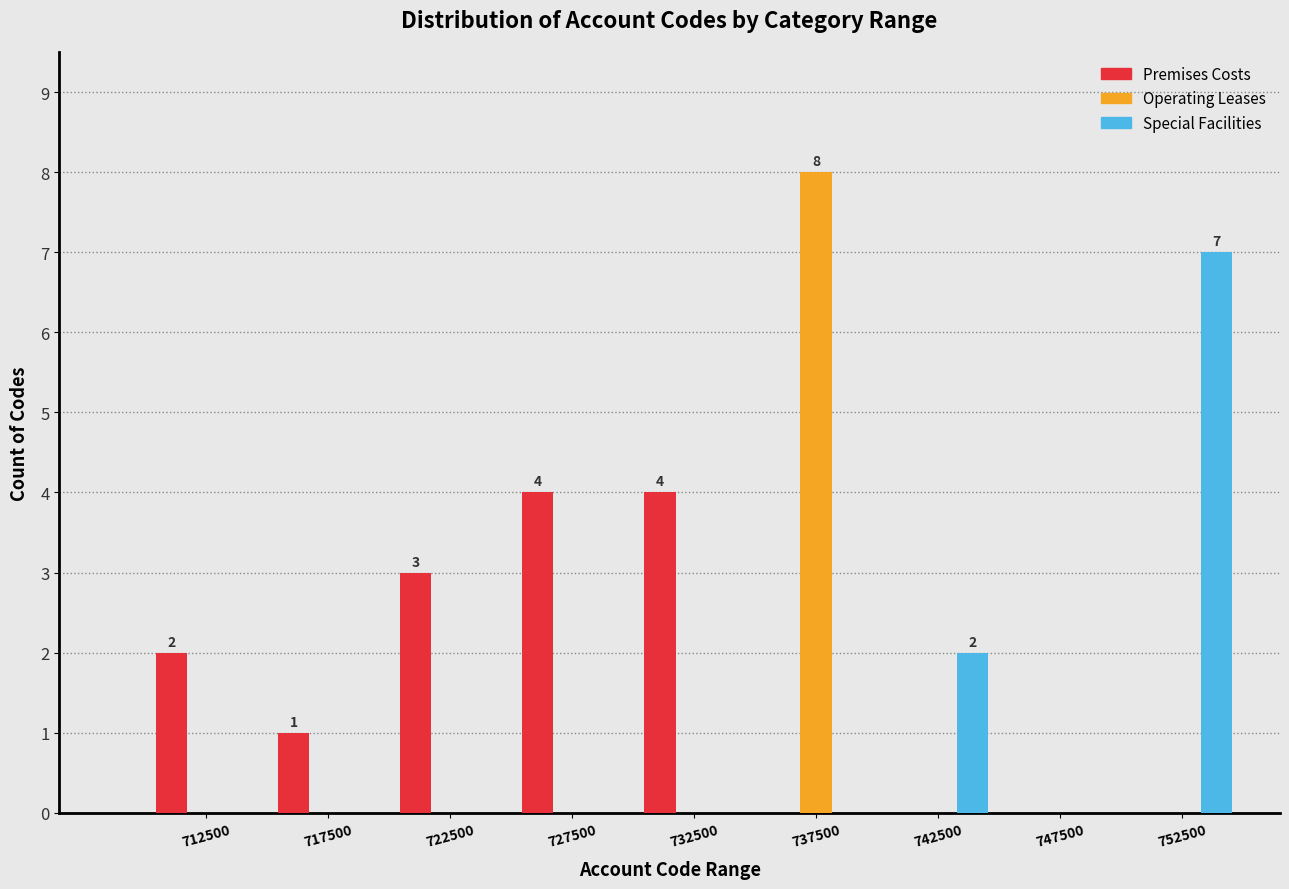

In the Operating Leases series, which range on the x-axis has the tallest bar?

735000 to 740000